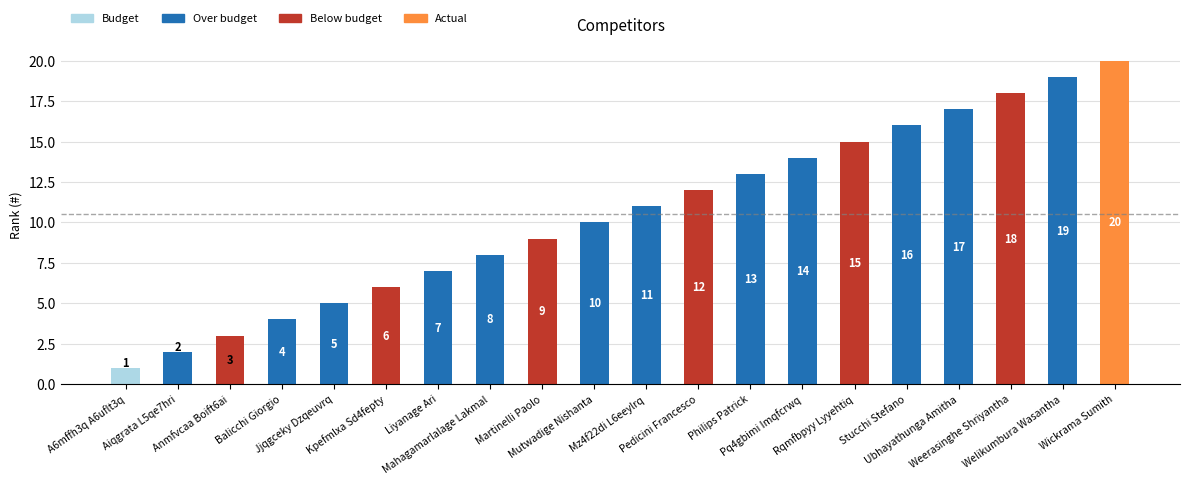

Does the chart contain stacked bars?

No